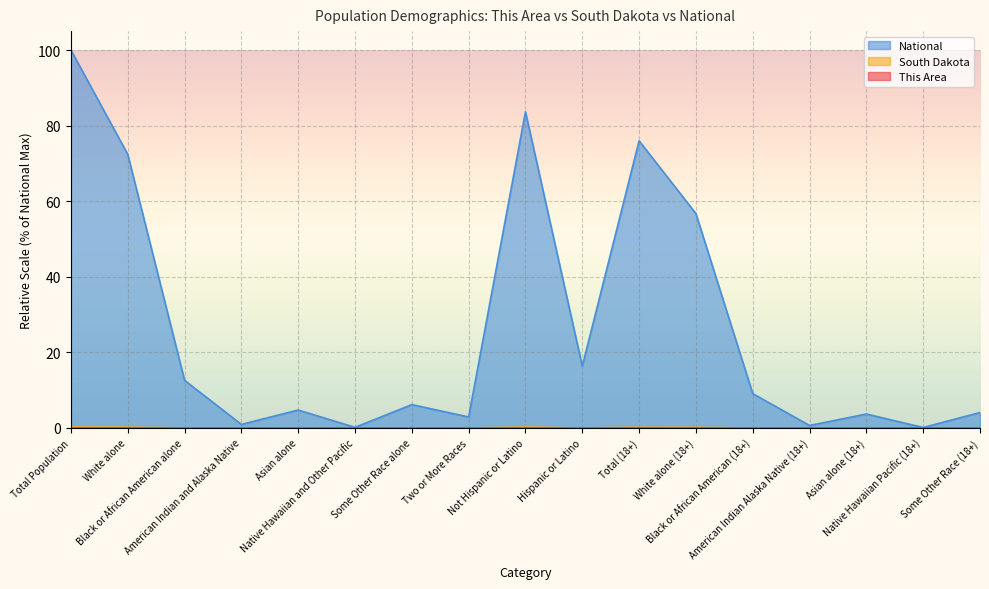

Count the number of data series in this chart.

3